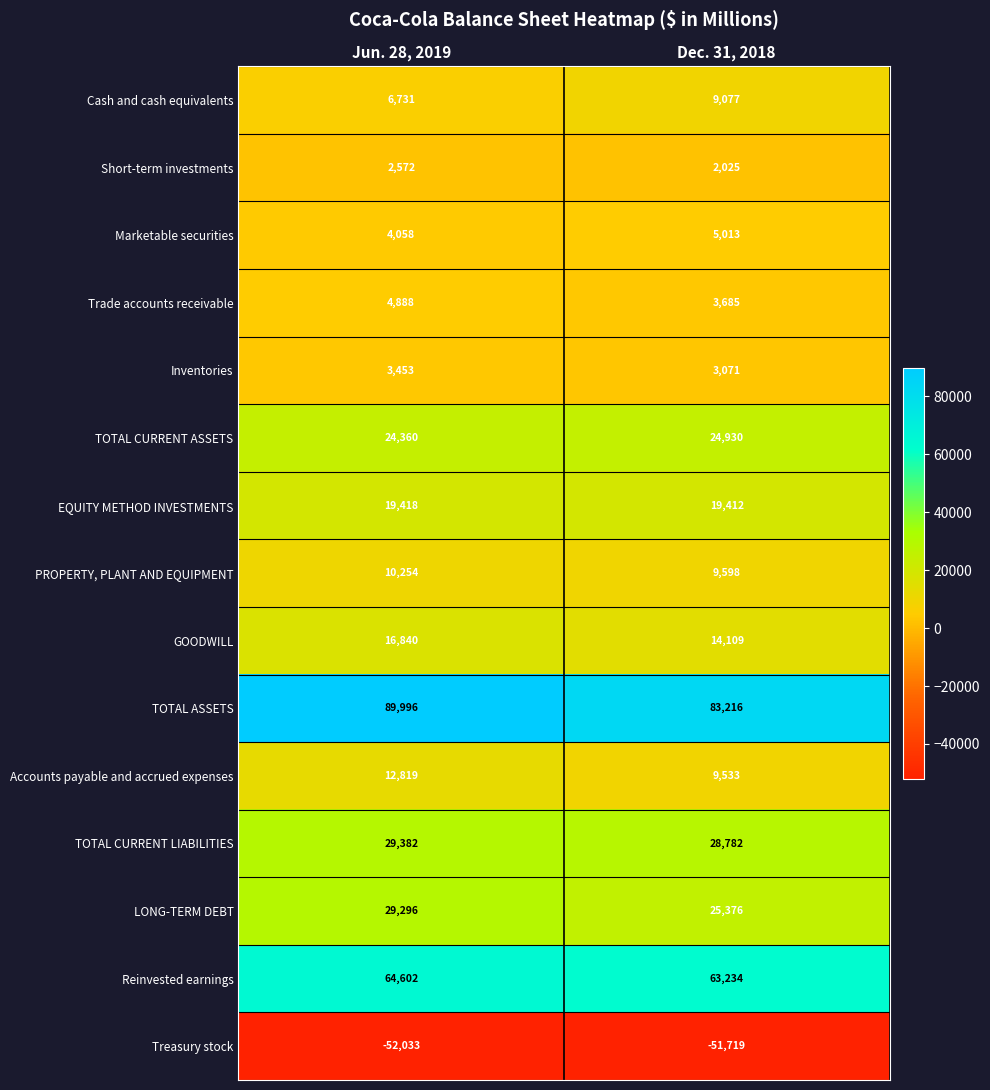

At which category does the chart reach its peak across all series?

Jun. 28, 2019